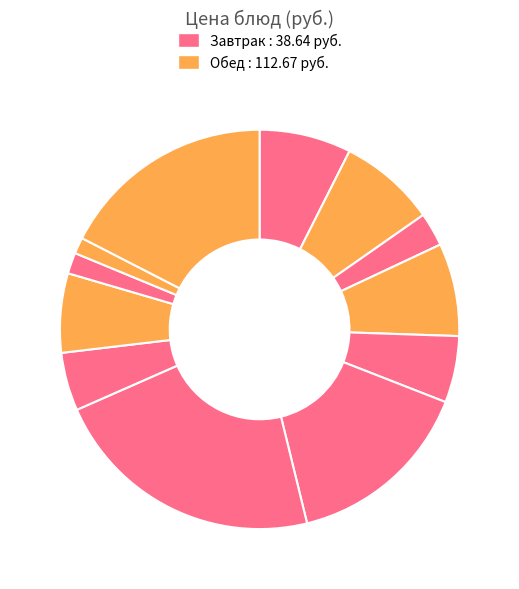

How many segments does this pie chart have?

12